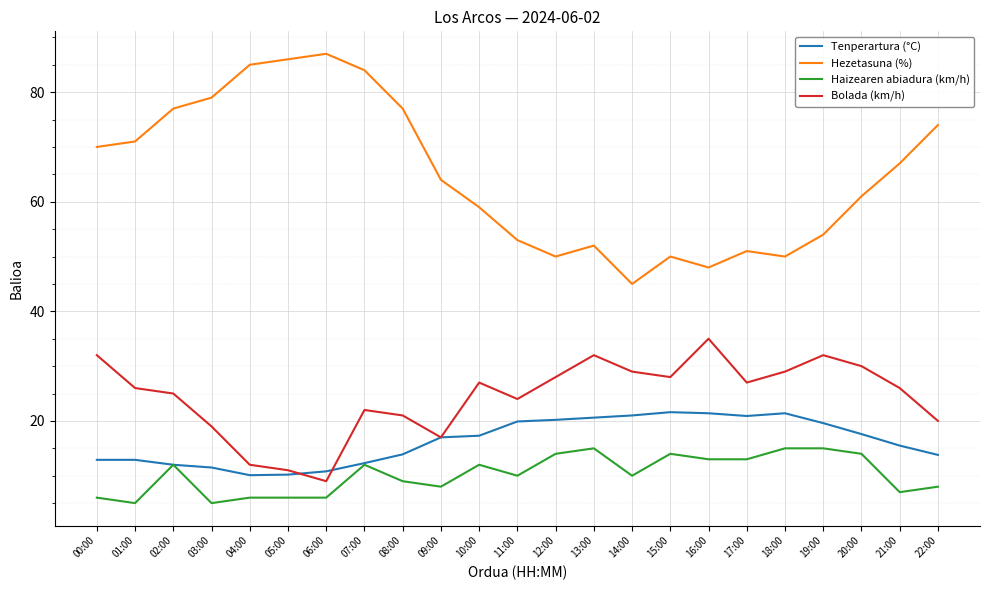

Which series has the widest spread of values?

Hezetasuna (%)